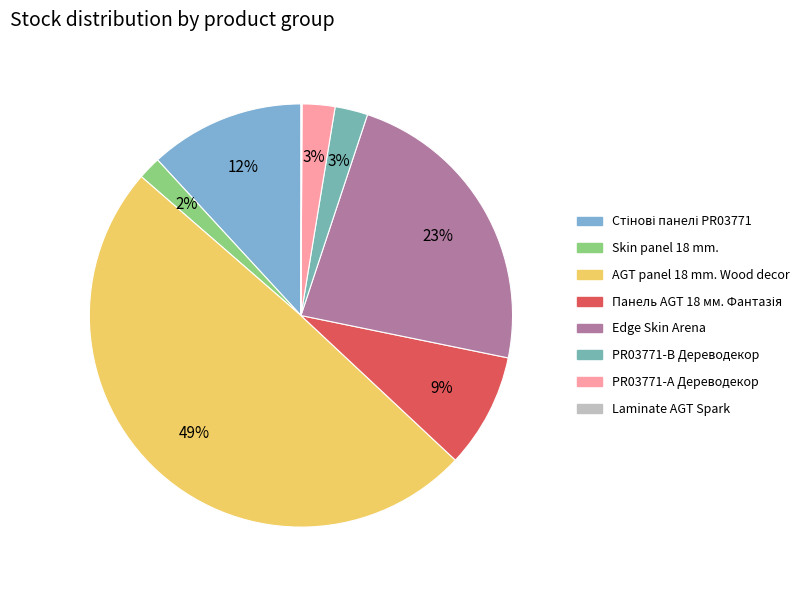

To the nearest percent, what is the difference between the Edge Skin Arena and Стінові панелі PR03771 slice percentages?

11%